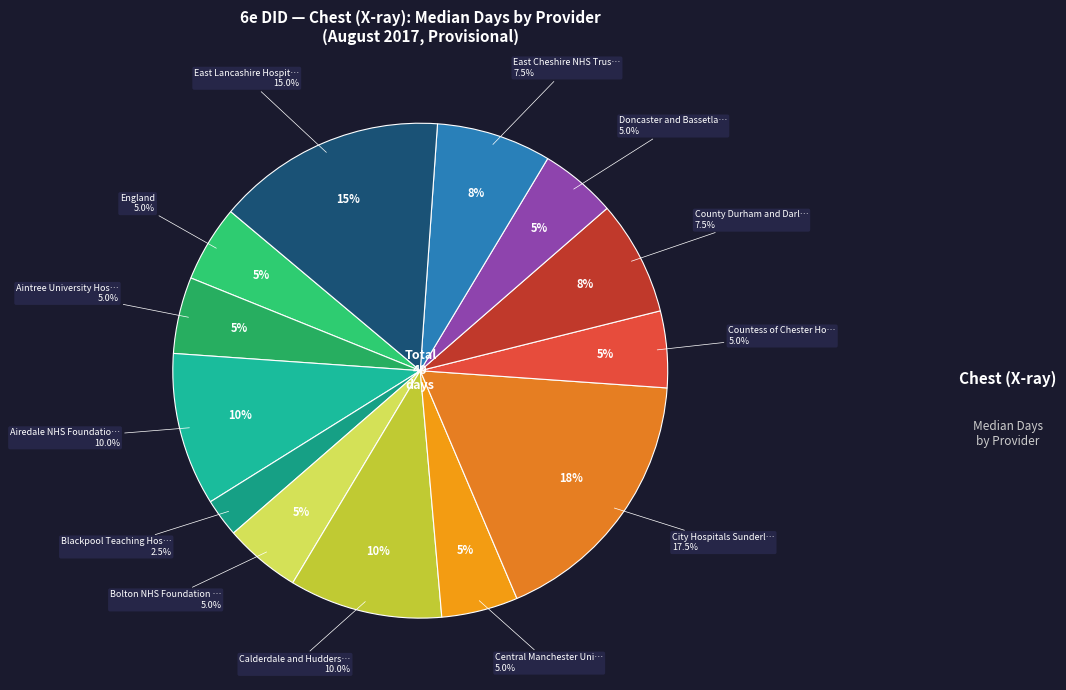

Is City Hospitals Sunderland the majority of the pie?

No